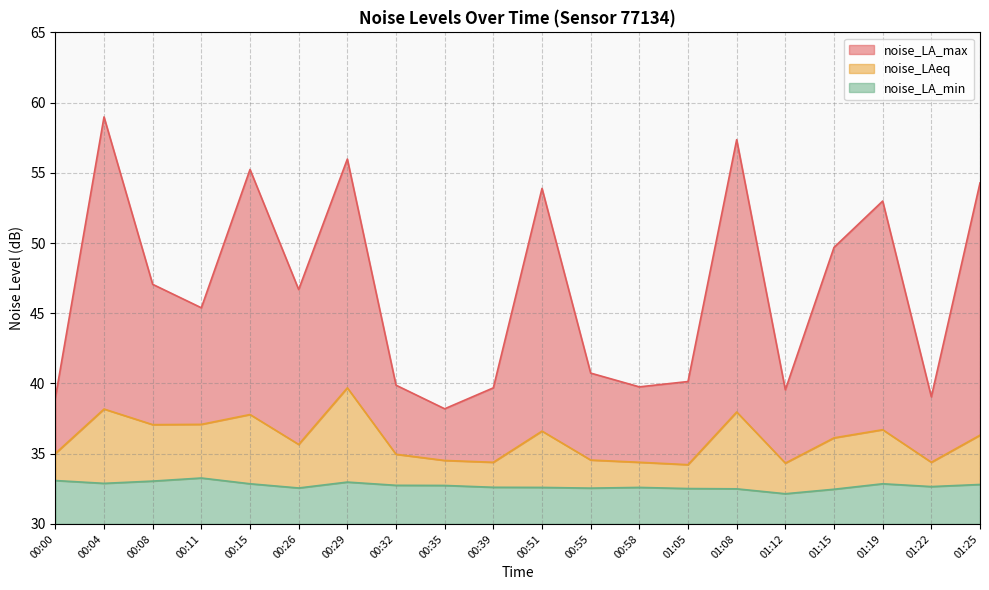

At which label is noise_LA_max closest to 48?

00:08